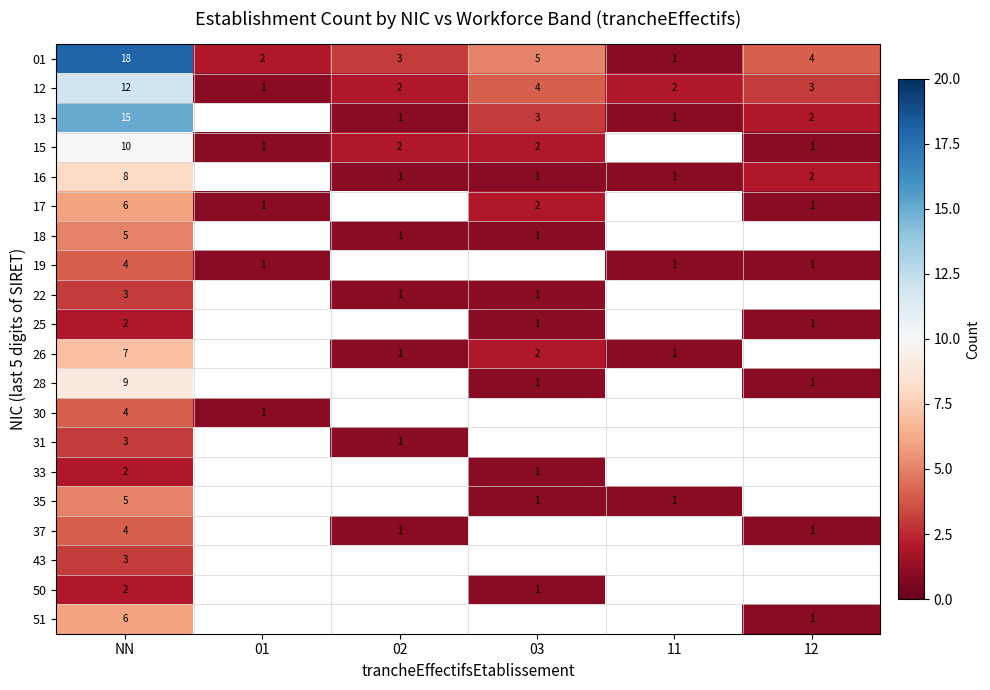

What is the sum of the 12 values at 11 and 12?

5